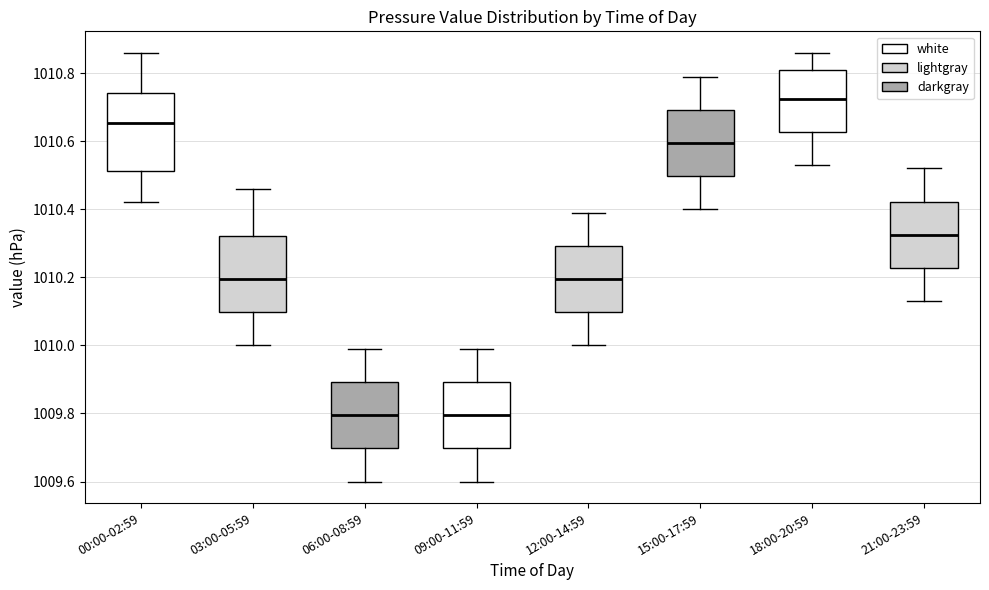

Reading left to right, read every box against the y-axis: the position of its median line, the range the box covers, and the ends of its whiskers. The values are not printed on the chart, so give them approximately, as read against the axis.

00:00-02:59: median 1010.66, box 1010.52 to 1010.74, whiskers 1010.42 to 1010.86
03:00-05:59: median 1010.20, box 1010.10 to 1010.32, whiskers 1010.00 to 1010.46
06:00-08:59: median 1009.80, box 1009.70 to 1009.90, whiskers 1009.60 to 1010.00
09:00-11:59: median 1009.80, box 1009.70 to 1009.90, whiskers 1009.60 to 1010.00
12:00-14:59: median 1010.20, box 1010.10 to 1010.30, whiskers 1010.00 to 1010.40
15:00-17:59: median 1010.60, box 1010.50 to 1010.70, whiskers 1010.40 to 1010.80
18:00-20:59: median 1010.72, box 1010.62 to 1010.82, whiskers 1010.54 to 1010.86
21:00-23:59: median 1010.32, box 1010.22 to 1010.42, whiskers 1010.14 to 1010.52